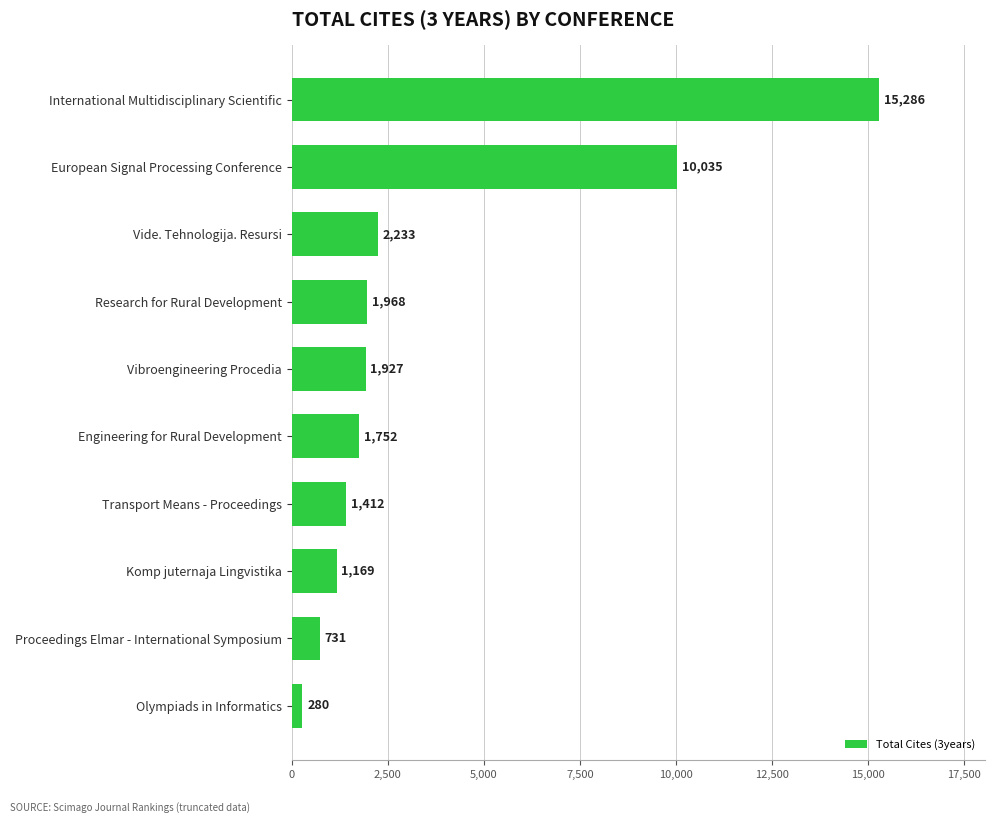

At which label is the value closest to 7783?

European Signal Processing Conference